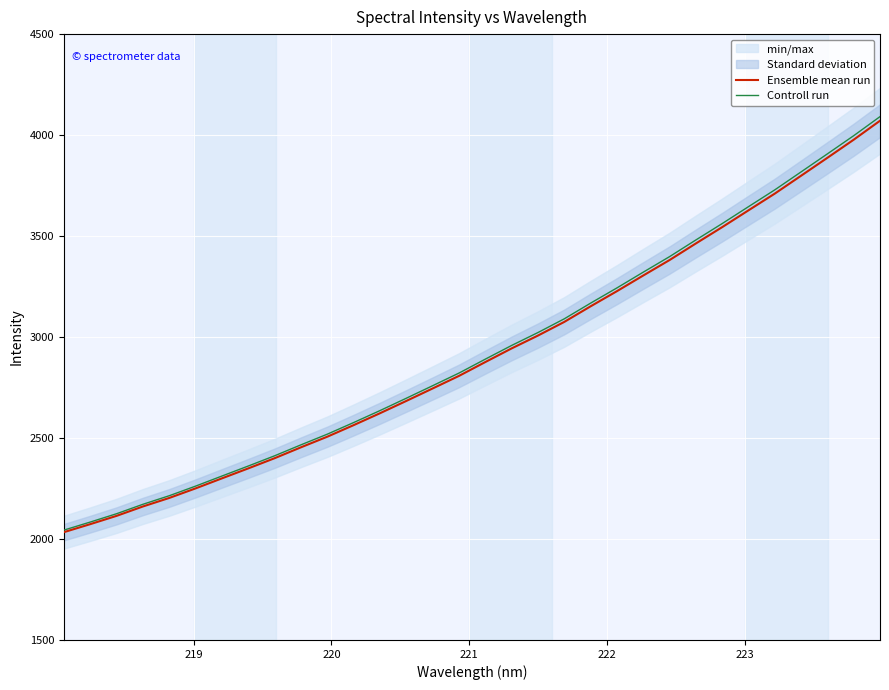

How many lines are shown in the chart?

2